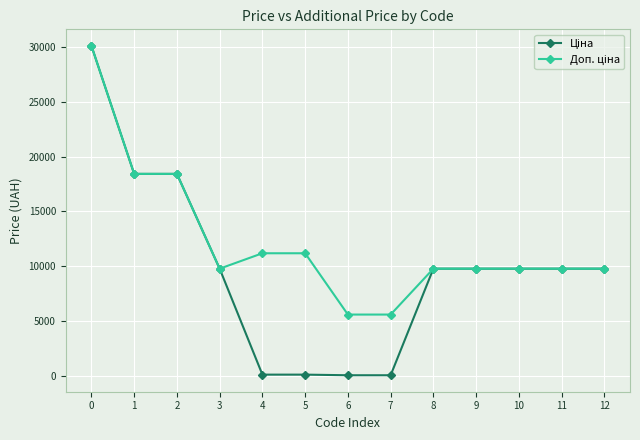

What is the maximum value shown in the chart?

30102.8